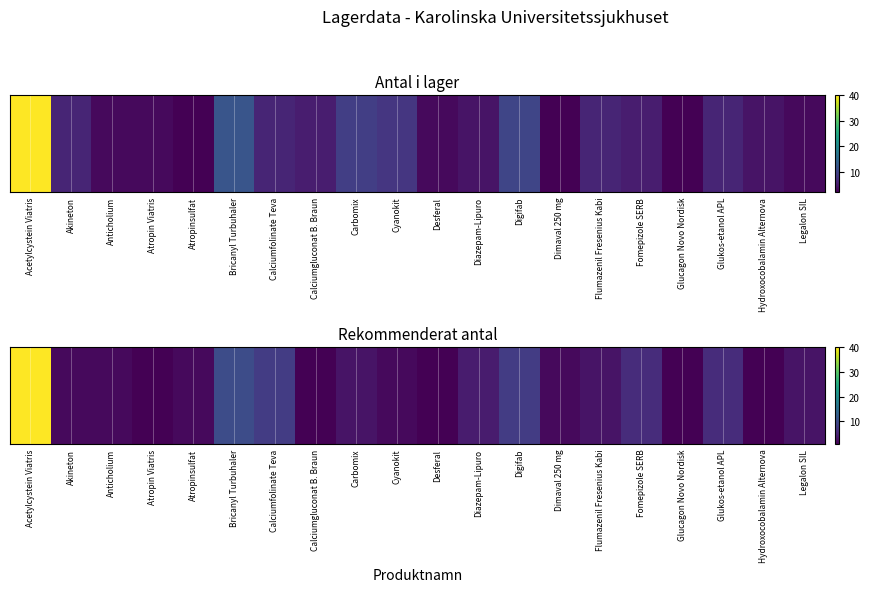

Read the value at Glucagon Novo Nordisk.

1